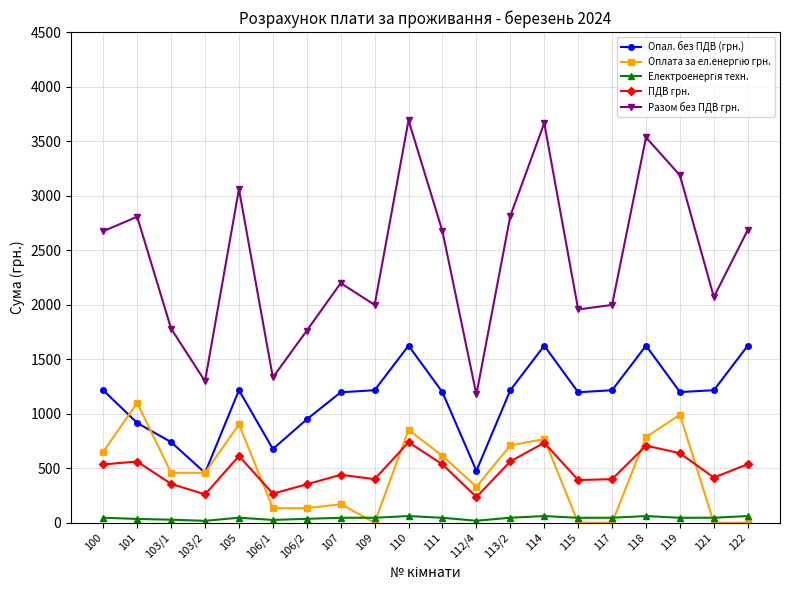

Does the chart display data point markers on the line(s)?

Yes